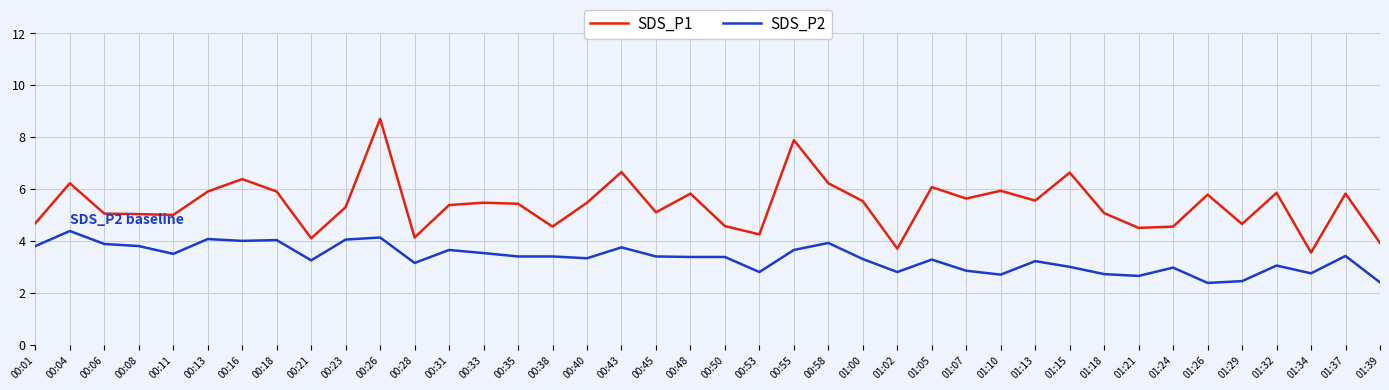

True or false: SDS_P1 and SDS_P2 cross at least once.

False